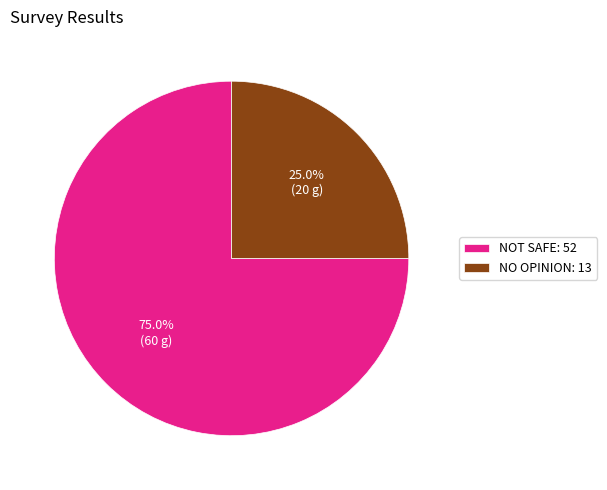

To the nearest percent, what percentage of the pie is NOT SAFE: 52?

75%